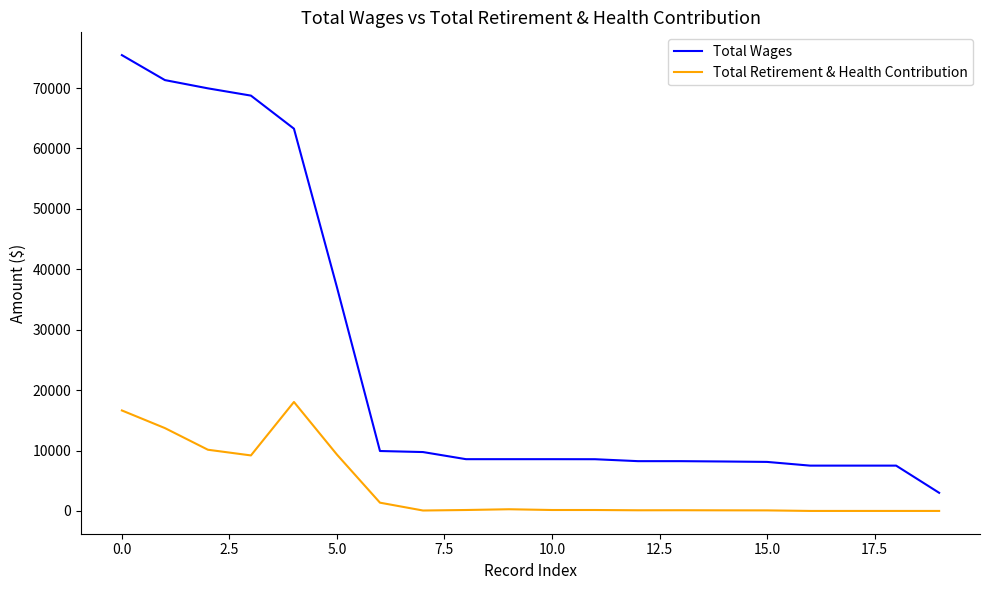

Rank the series by their maximum value, from lowest to highest.

Total Retirement & Health Contribution, Total Wages